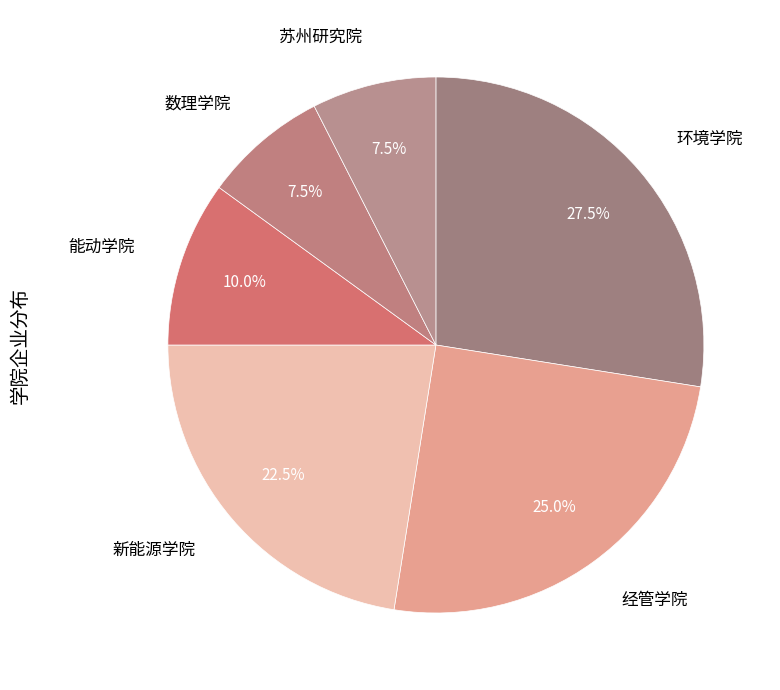

Is 经管学院 the majority of the pie?

No